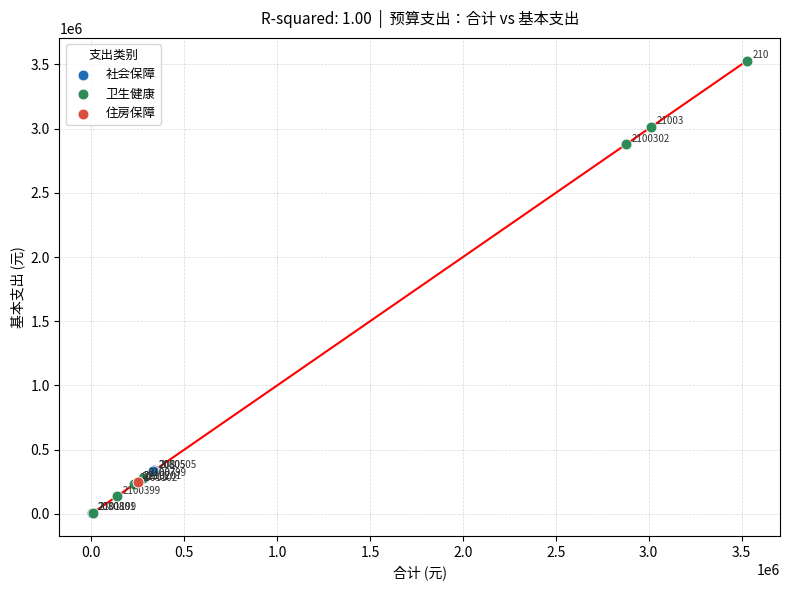

Which series reaches the minimum Y coordinate?

社会保障